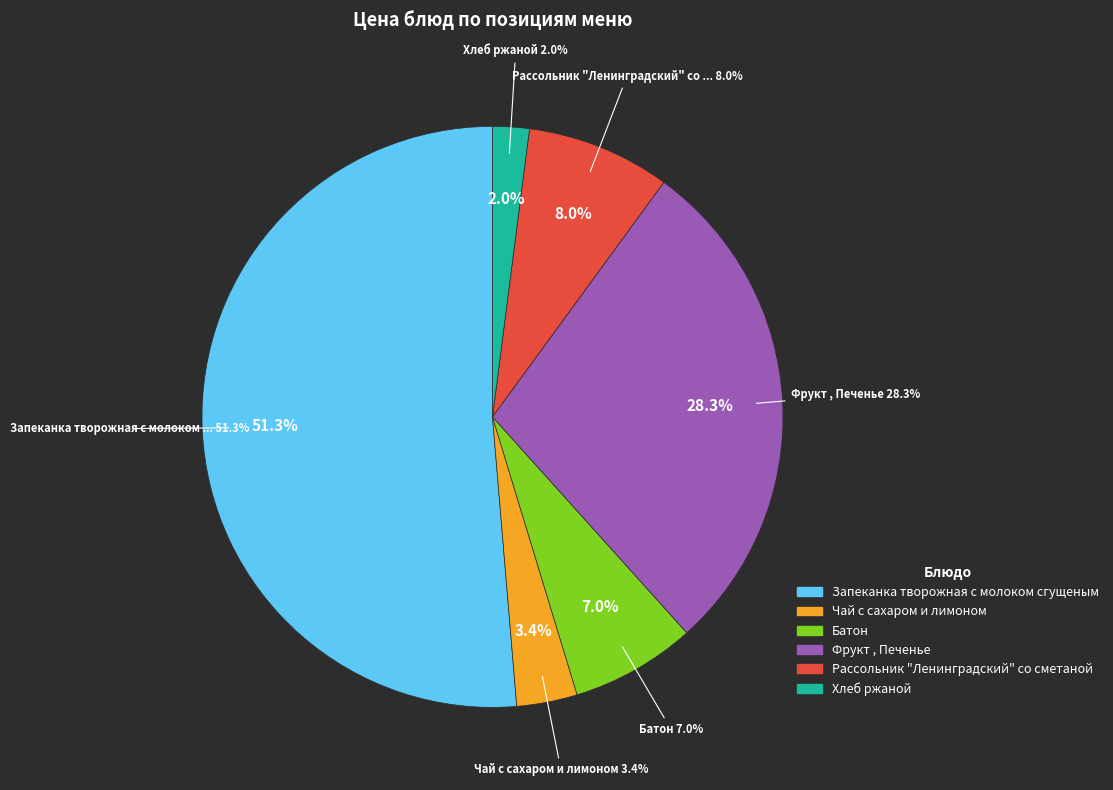

To the nearest percent, what is the difference between the largest and smallest slice percentages?

49%